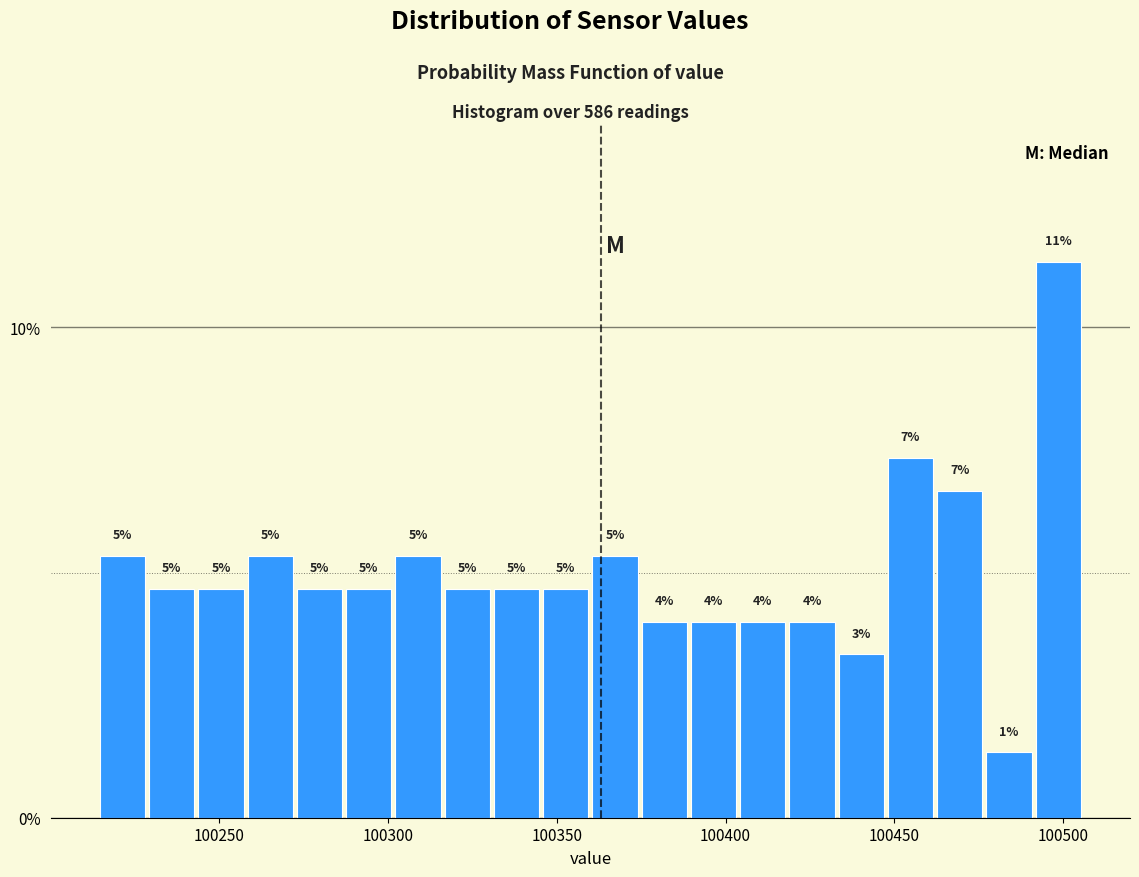

Read against the x-axis, roughly where is the centre of the tallest bar?

100500